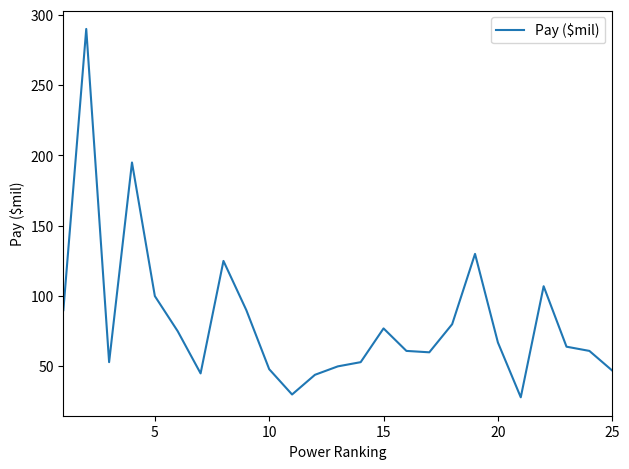

What is the difference between the maximum and minimum values?

262